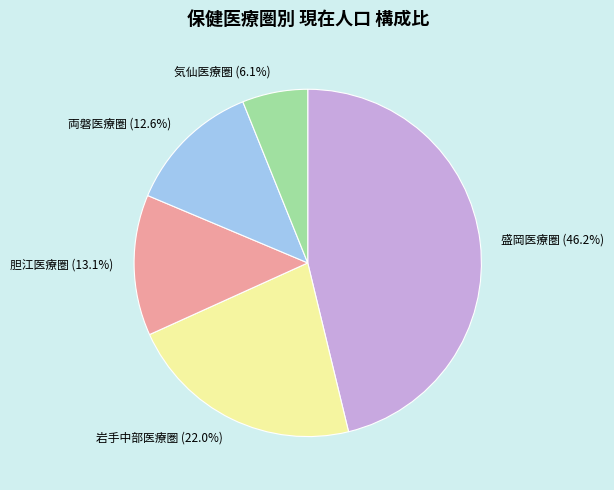

True or false: 盛岡医療圏 accounts for 61% of the total.

False